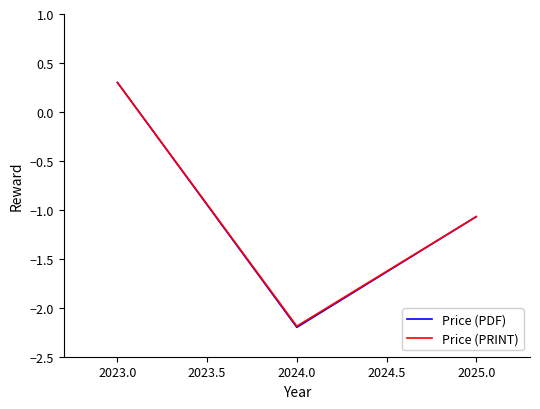

True or false: Price (PRINT) has a value of -1.1 at 2025.0.

True